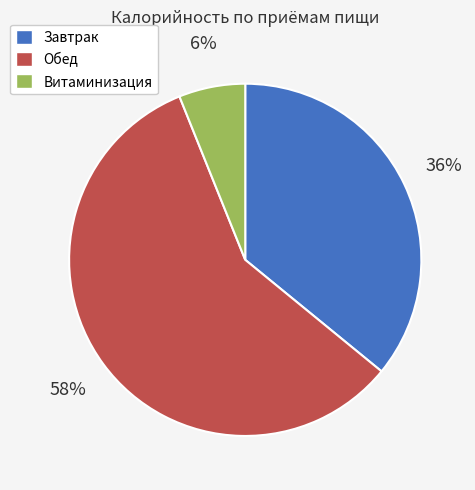

To the nearest percent, what percentage of the pie is Витаминизация?

6%